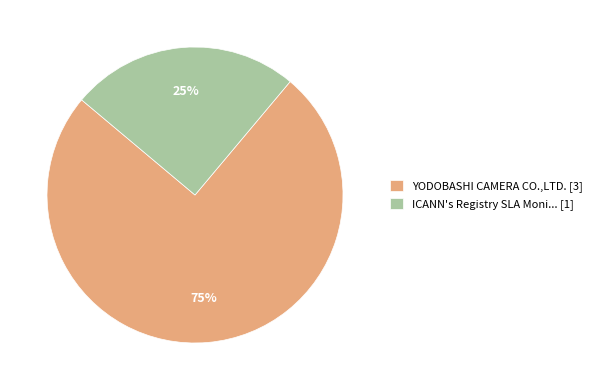

Do YODOBASHI CAMERA CO.,LTD. [3] and ICANN's Registry SLA Moni... [1] together represent more than half of the pie?

Yes